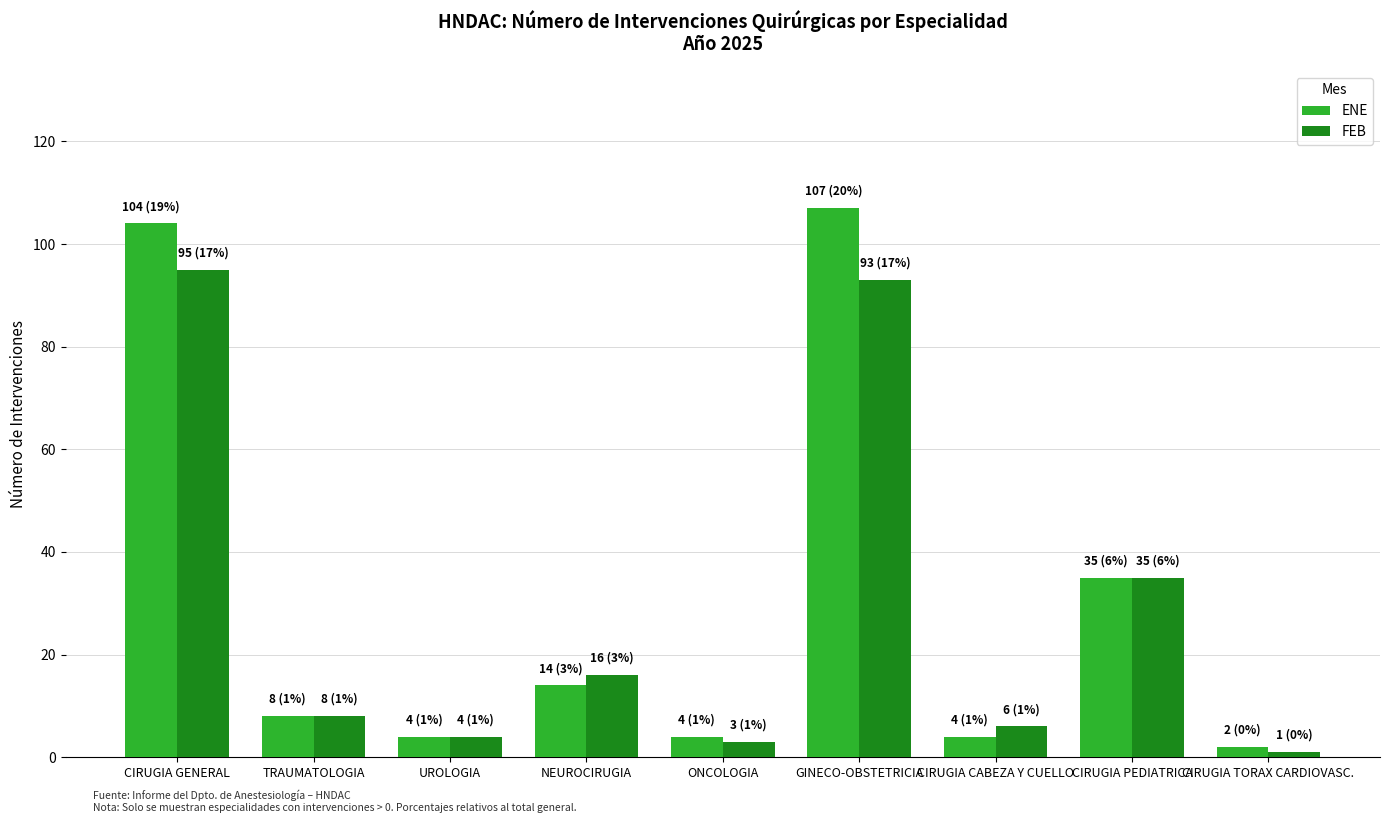

What is the sum of the ENE values at TRAUMATOLOGIA and NEUROCIRUGIA?

22